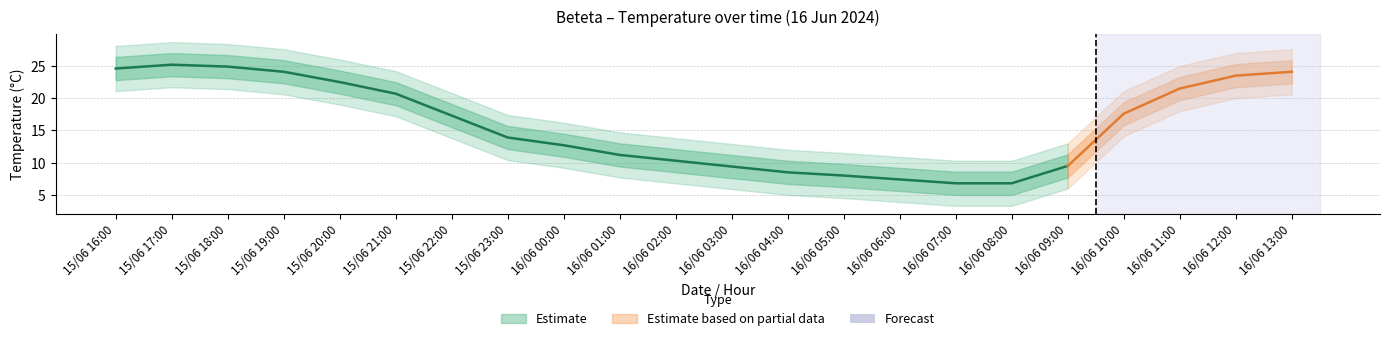

How many lines are shown in the chart?

1